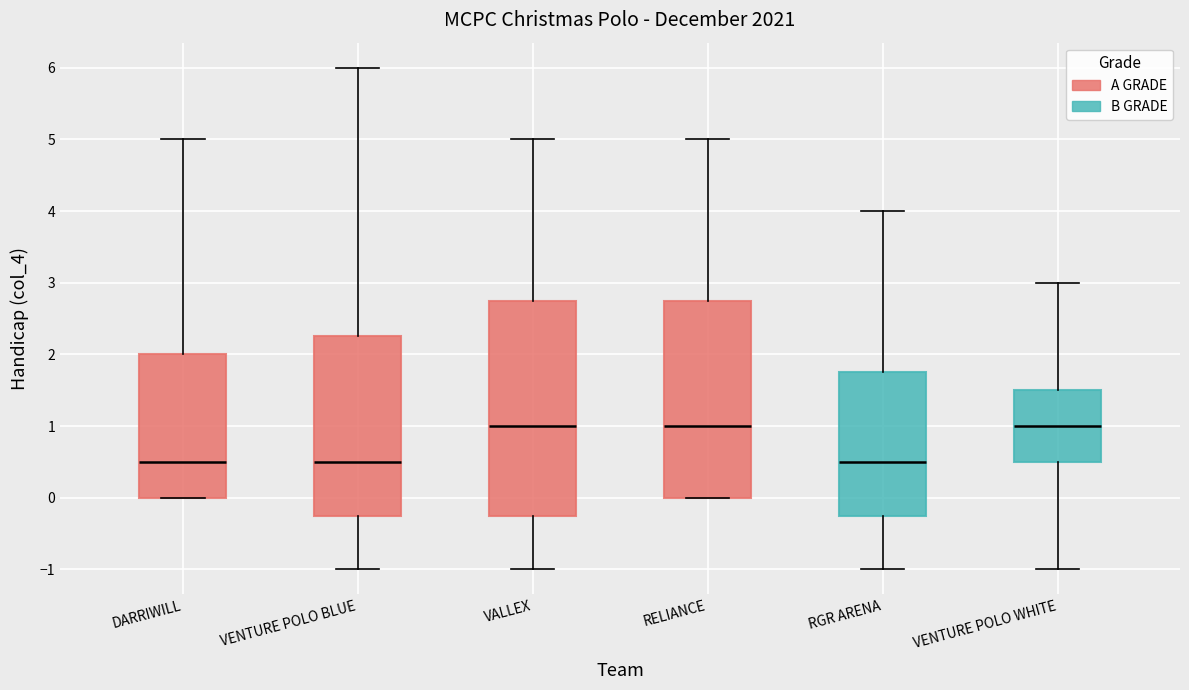

Reading left to right, transcribe this box plot: for each box, give where its median line is, the range the box spans, and where its two whiskers end, as read against the y-axis. The values are not printed on the chart, so give them approximately, as read against the axis.

DARRIWILL: median 0.5, box 0.0 to 2.0, whiskers 0.0 to 5.0
VENTURE POLO BLUE: median 0.5, box -0.2 to 2.3, whiskers -1.0 to 6.0
VALLEX: median 1.0, box -0.2 to 2.8, whiskers -1.0 to 5.0
RELIANCE: median 1.0, box 0.0 to 2.8, whiskers 0.0 to 5.0
RGR ARENA: median 0.5, box -0.2 to 1.8, whiskers -1.0 to 4.0
VENTURE POLO WHITE: median 1.0, box 0.5 to 1.5, whiskers -1.0 to 3.0